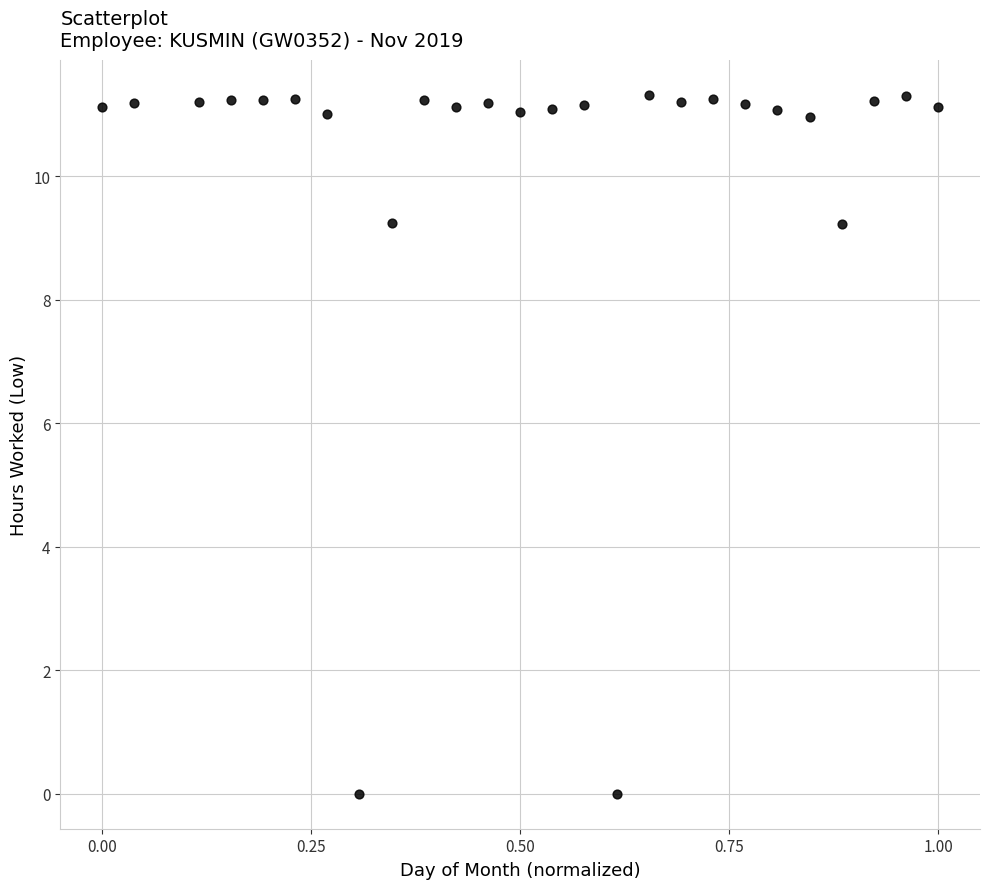

What is the range of X values (max minus min)?

1.0